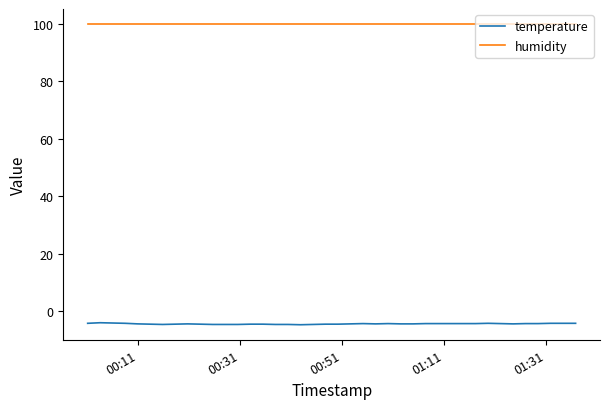

Which series has the largest range (max minus min)?

temperature